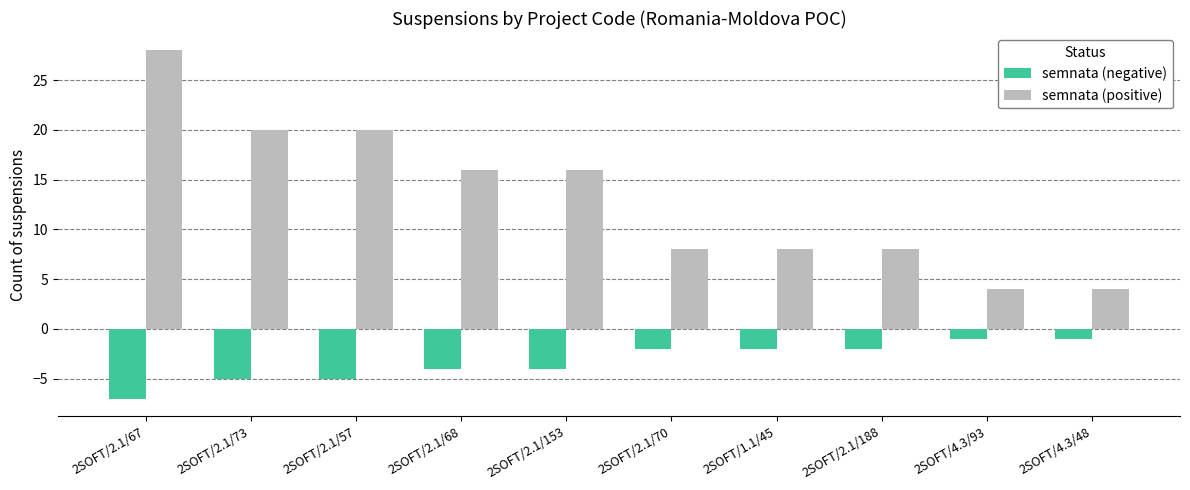

Rank the series by their average value, from highest to lowest.

semnata (positive), semnata (negative)